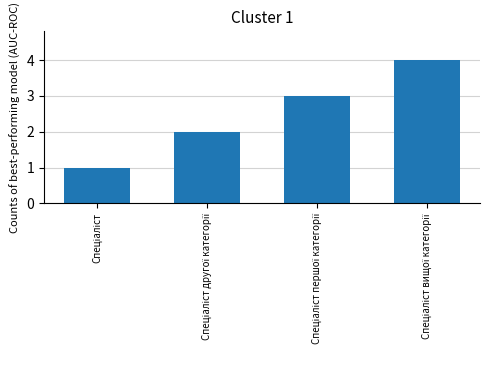

How many data points are less than 3?

2